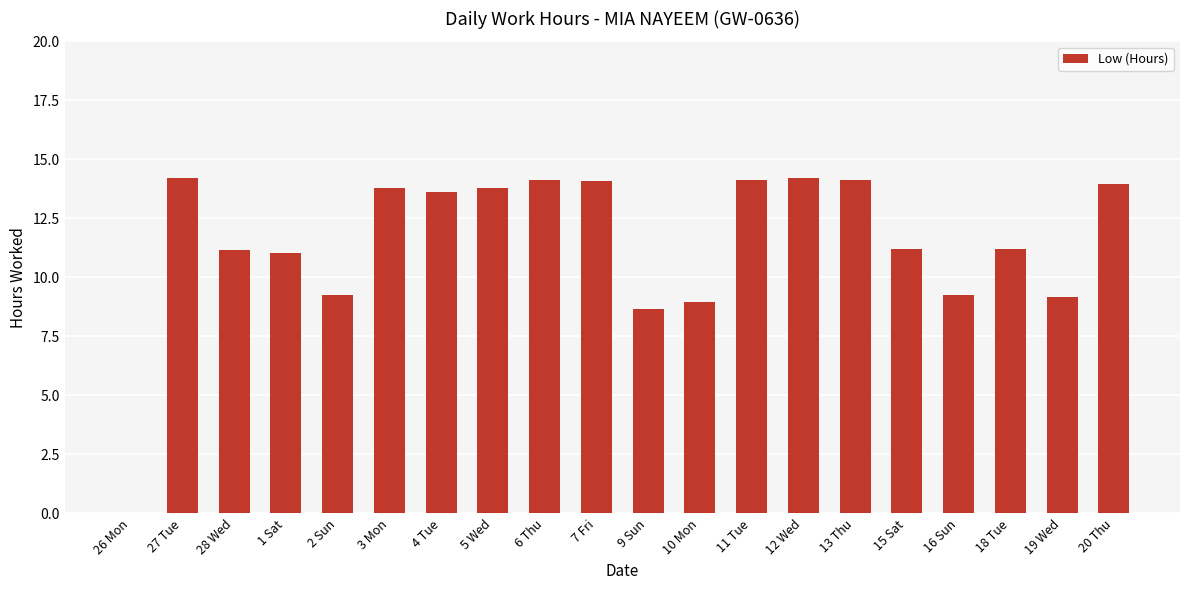

What is the change in value from 4 Tue to 19 Wed?

-4.4